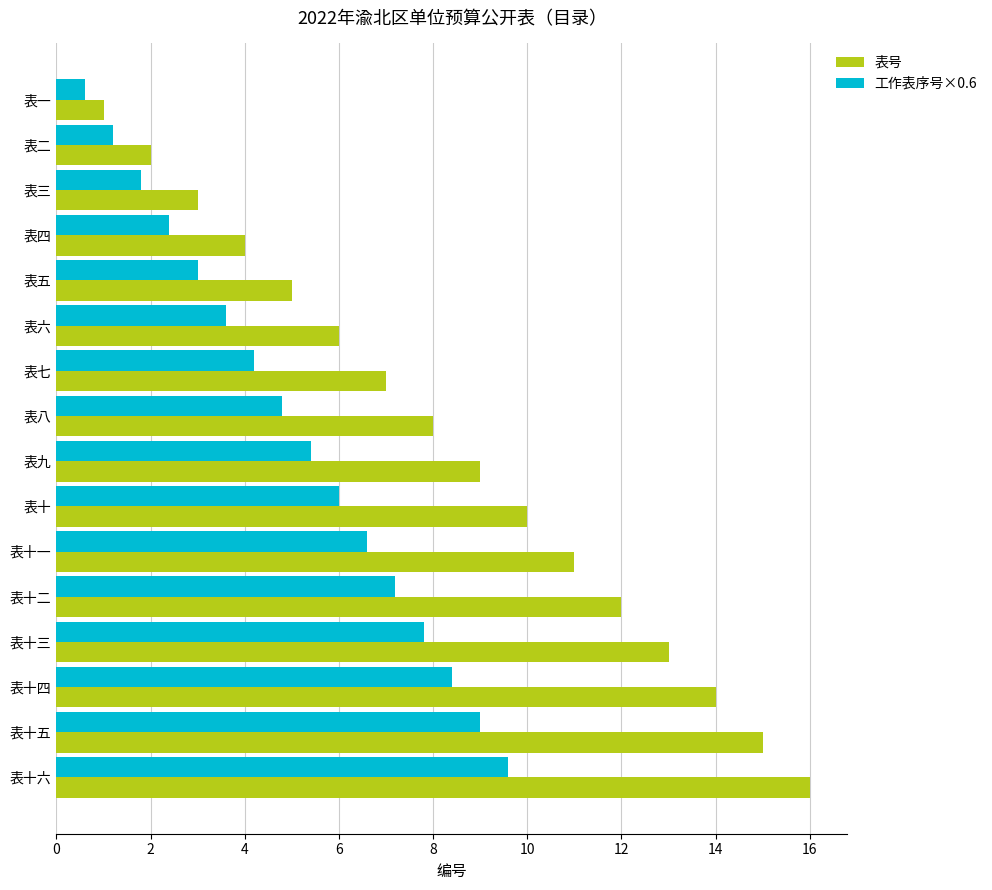

At 表五, list the series in order from smallest to largest.

工作表序号×0.6, 表号